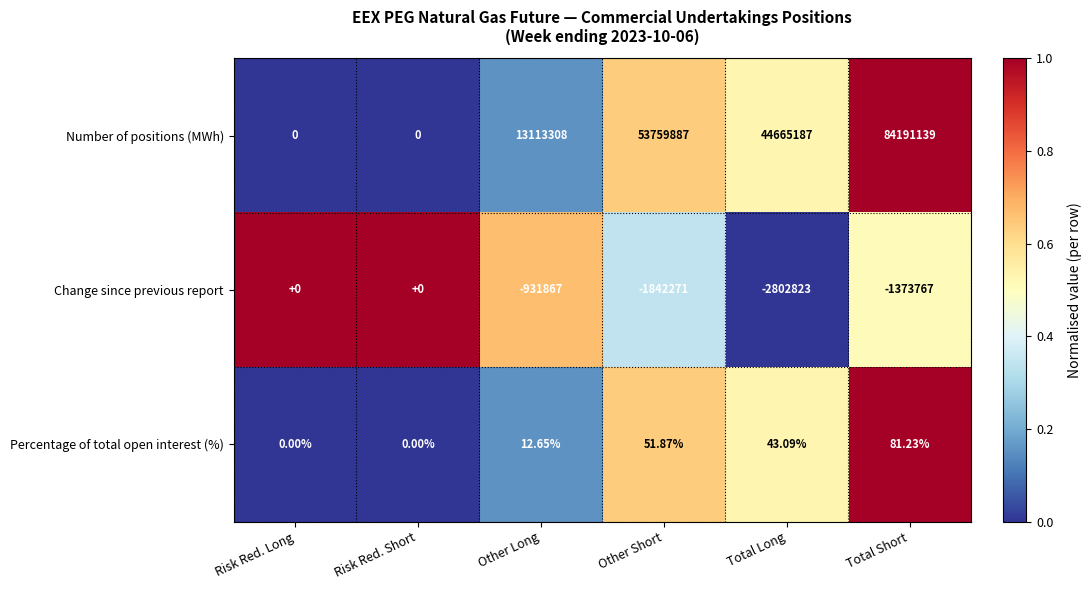

What is the maximum value shown in the chart?

84191139.0